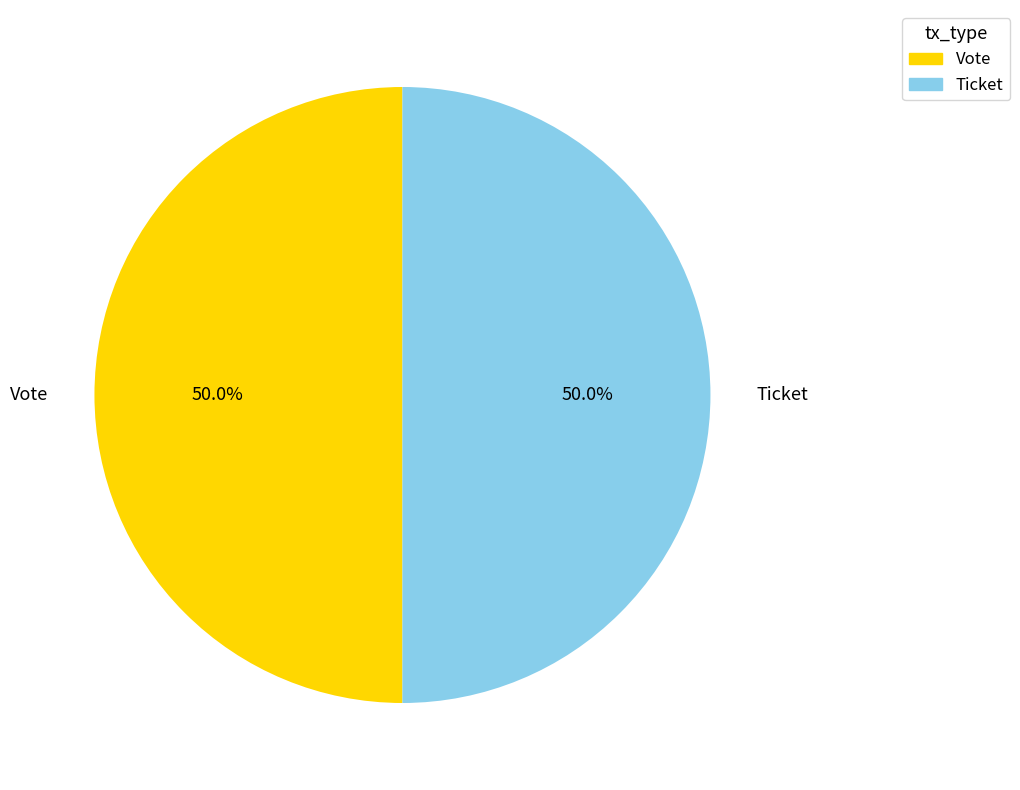

Approximately how many times larger is the value at Vote compared to Ticket?

1.0